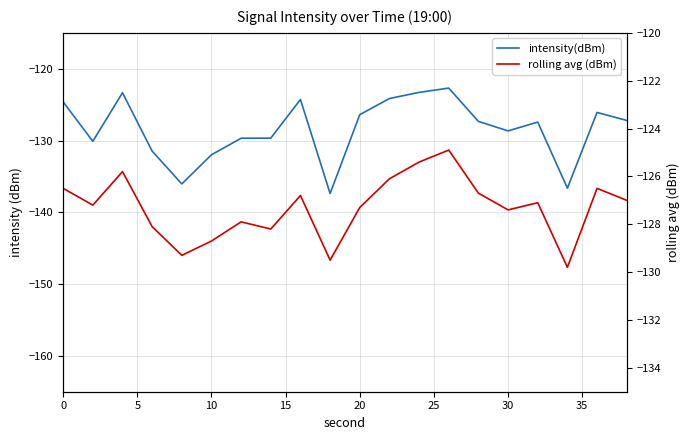

Reading right to left, extract all data points from this chart.

intensity(dBm): -127.2	-126.1	-136.6	-127.4	-128.7	-127.3	-122.7	-123.3	-124.2	-126.4	-137.4	-124.3	-129.7	-129.7	-132.0	-136.0	-131.5	-123.3	-130.1	-124.6
rolling avg (dBm): -127.0	-126.5	-129.8	-127.1	-127.4	-126.7	-124.9	-125.4	-126.1	-127.3	-129.5	-126.8	-128.2	-127.9	-128.7	-129.3	-128.1	-125.8	-127.2	-126.5